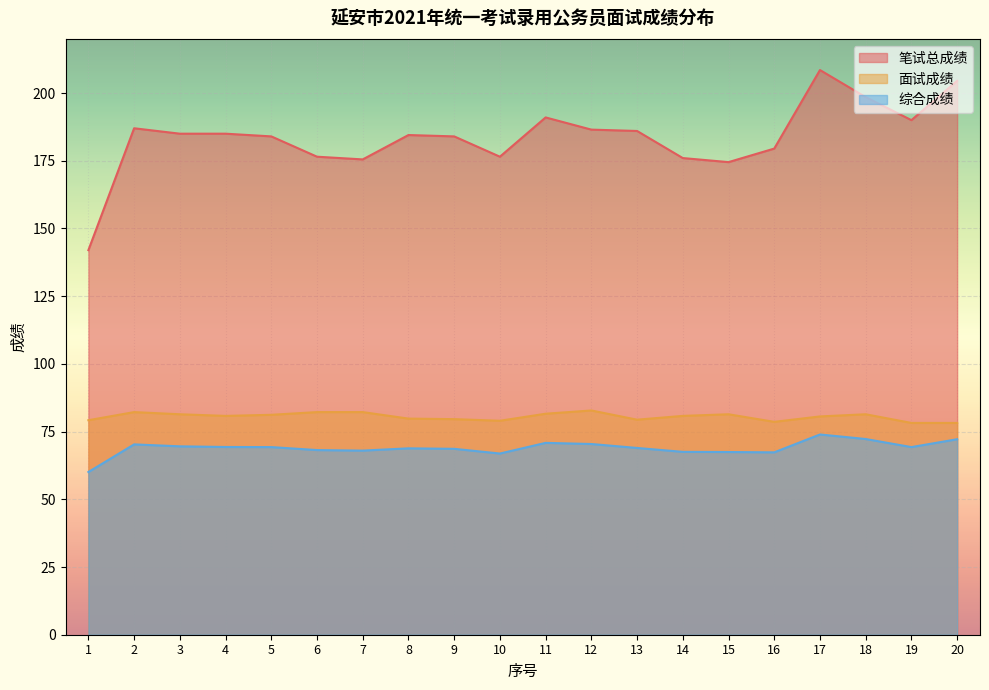

What is the difference between the maximum and minimum values in the 综合成绩 series?

13.9